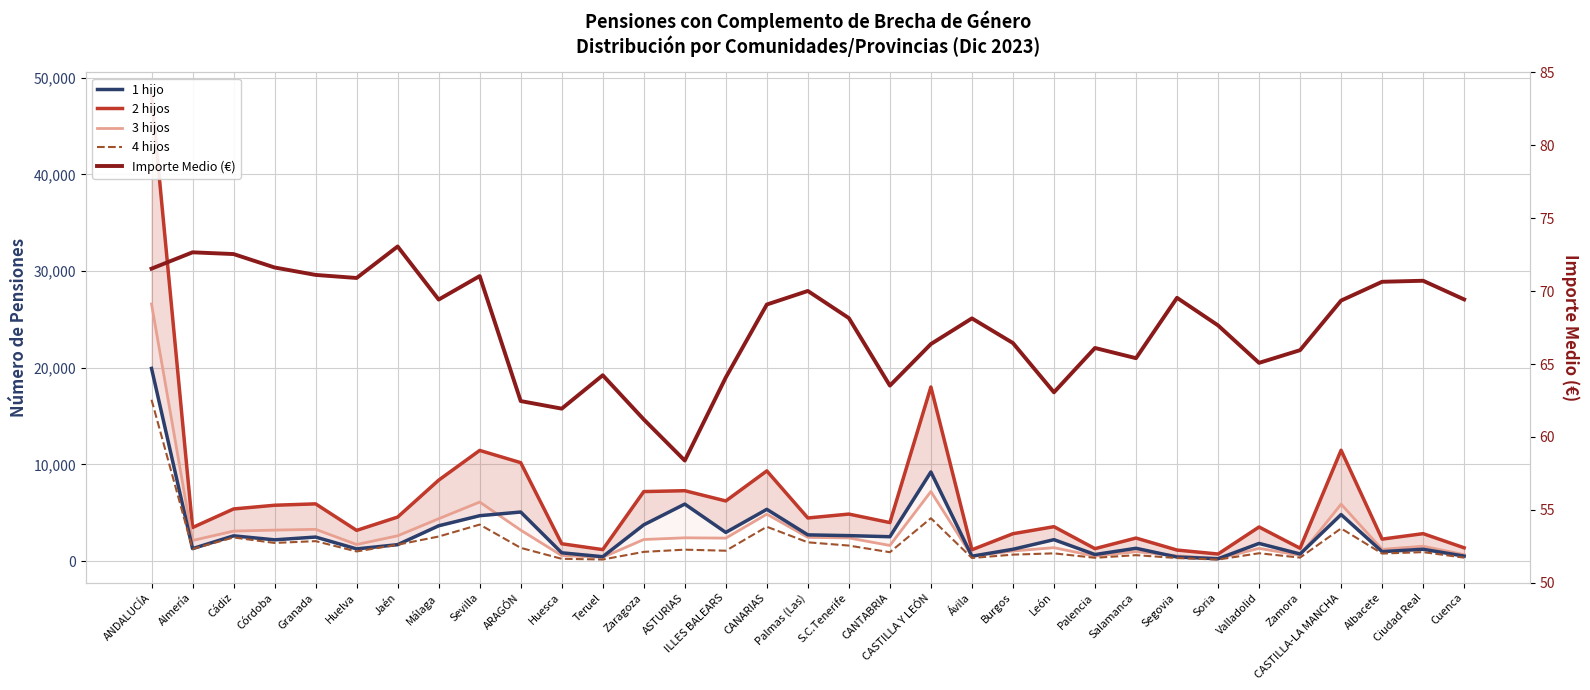

True or false: 1 hijo and 4 hijos cross at least once.

False